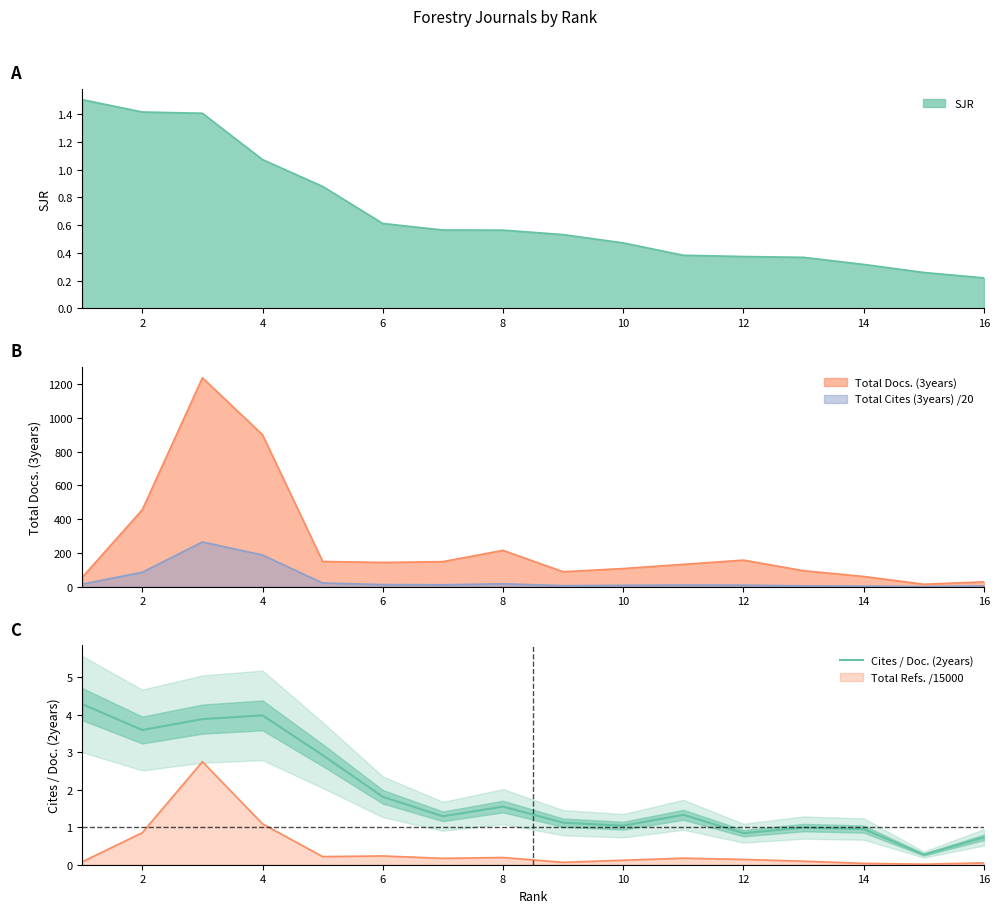

How many lines are shown in the chart?

1